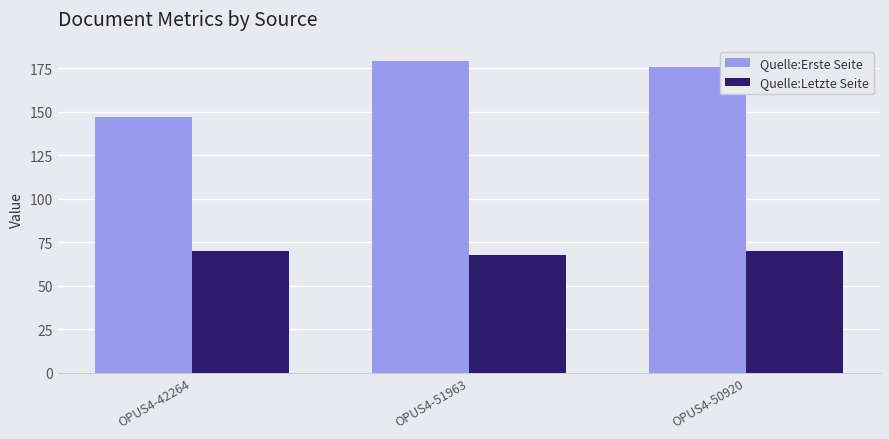

What is the difference between the second highest and minimum values in the Quelle:Erste Seite series?

29